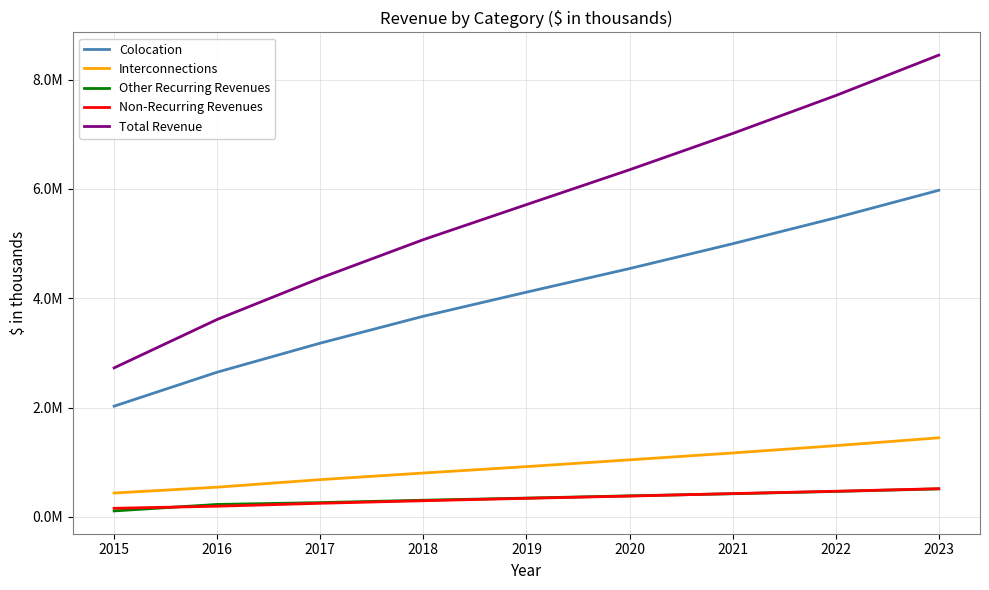

Is this an area chart (filled region under the line)?

No